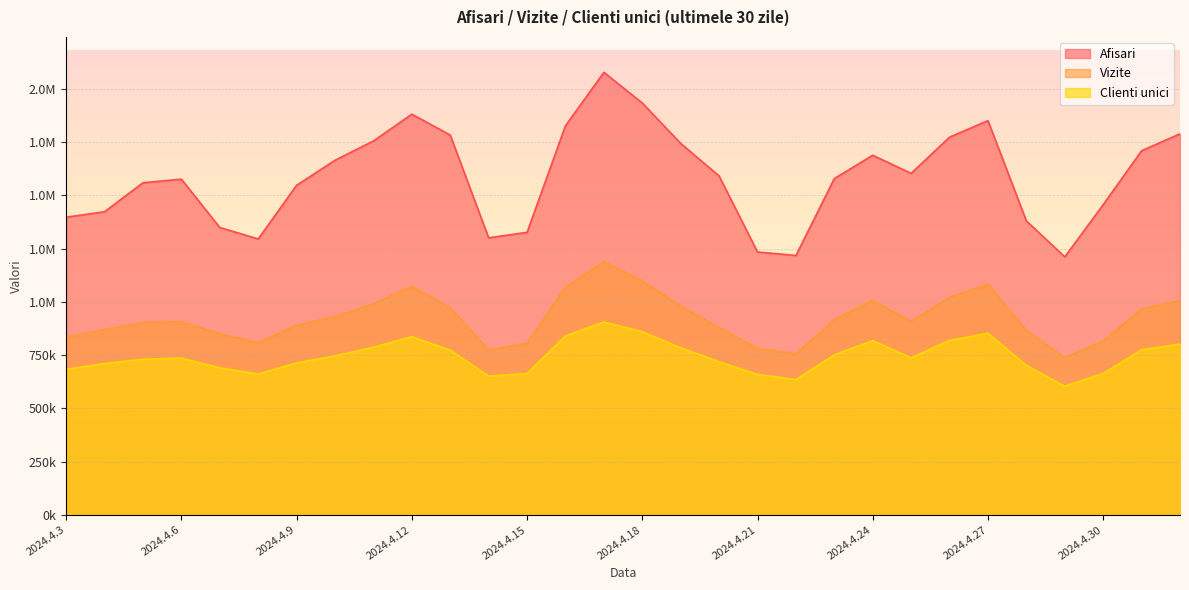

Reading left to right, extract all data points from this chart.

Afisari: 2024.4.3=1397146	2024.4.4=1423115	2024.4.5=1558938	2024.4.6=1575932	2024.4.7=1349033	2024.4.8=1295219	2024.4.9=1547178	2024.4.10=1664499	2024.4.11=1754918	2024.4.12=1880903	2024.4.13=1782860	2024.4.14=1300529	2024.4.15=1326266	2024.4.16=1826625	2024.4.17=2077173	2024.4.18=1933412	2024.4.19=1743599	2024.4.20=1590874	2024.4.21=1234058	2024.4.22=1217613	2024.4.23=1578664	2024.4.24=1688169	2024.4.25=1603080	2024.4.26=1773013	2024.4.27=1850493	2024.4.28=1380003	2024.4.29=1211137	2024.4.30=1456067	2024.5.1=1709222	2024.5.2=1788683
Vizite: 2024.4.3=834540	2024.4.4=869857	2024.4.5=903181	2024.4.6=906585	2024.4.7=850202	2024.4.8=808524	2024.4.9=890997	2024.4.10=930304	2024.4.11=990315	2024.4.12=1072146	2024.4.13=972850	2024.4.14=774523	2024.4.15=805888	2024.4.16=1069140	2024.4.17=1189217	2024.4.18=1098420	2024.4.19=980150	2024.4.20=879664	2024.4.21=781763	2024.4.22=755891	2024.4.23=916809	2024.4.24=1006721	2024.4.25=908092	2024.4.26=1020805	2024.4.27=1083425	2024.4.28=866062	2024.4.29=738859	2024.4.30=816464	2024.5.1=967682	2024.5.2=1005605
Clienti unici: 2024.4.3=683355	2024.4.4=710426	2024.4.5=730576	2024.4.6=735784	2024.4.7=690443	2024.4.8=661326	2024.4.9=713638	2024.4.10=746539	2024.4.11=786988	2024.4.12=836870	2024.4.13=773324	2024.4.14=651619	2024.4.15=663466	2024.4.16=840204	2024.4.17=905468	2024.4.18=859881	2024.4.19=784328	2024.4.20=718803	2024.4.21=659546	2024.4.22=635213	2024.4.23=751350	2024.4.24=818074	2024.4.25=737281	2024.4.26=819359	2024.4.27=852703	2024.4.28=701890	2024.4.29=603883	2024.4.30=664093	2024.5.1=775243	2024.5.2=801631